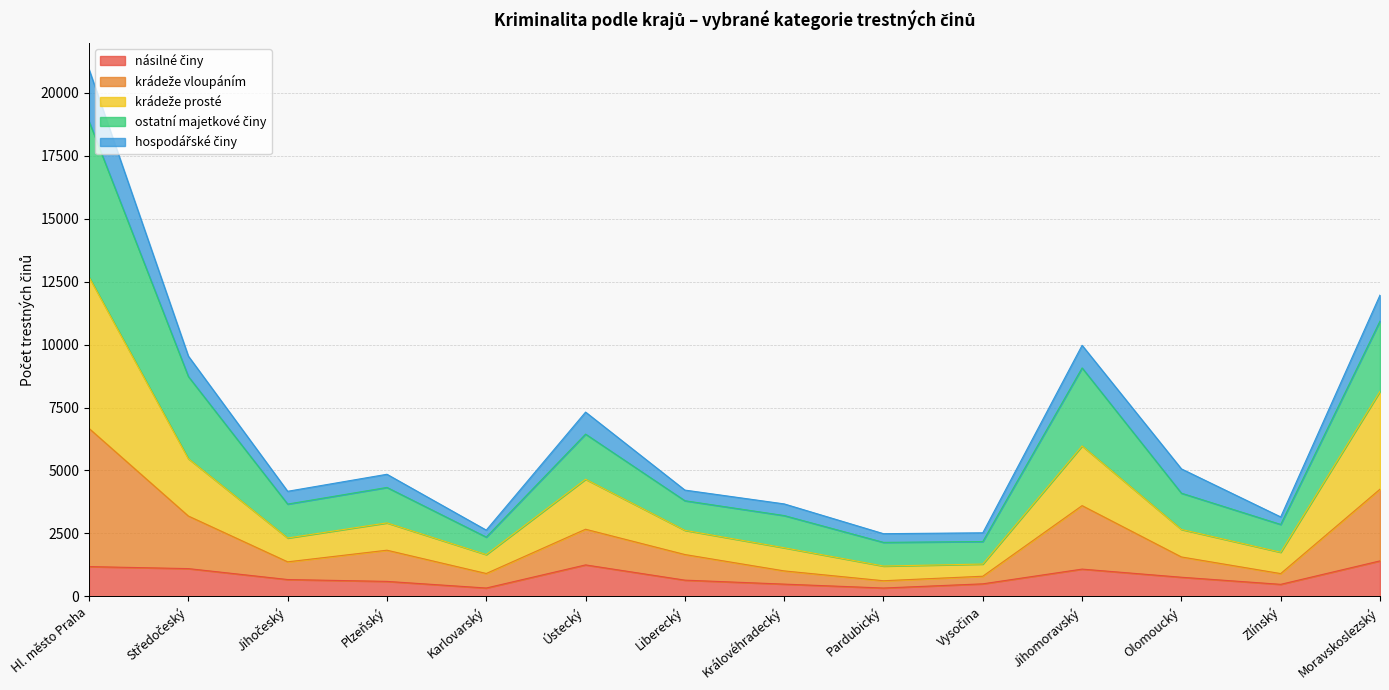

At which category is the sum across all series the highest?

Hl. město Praha